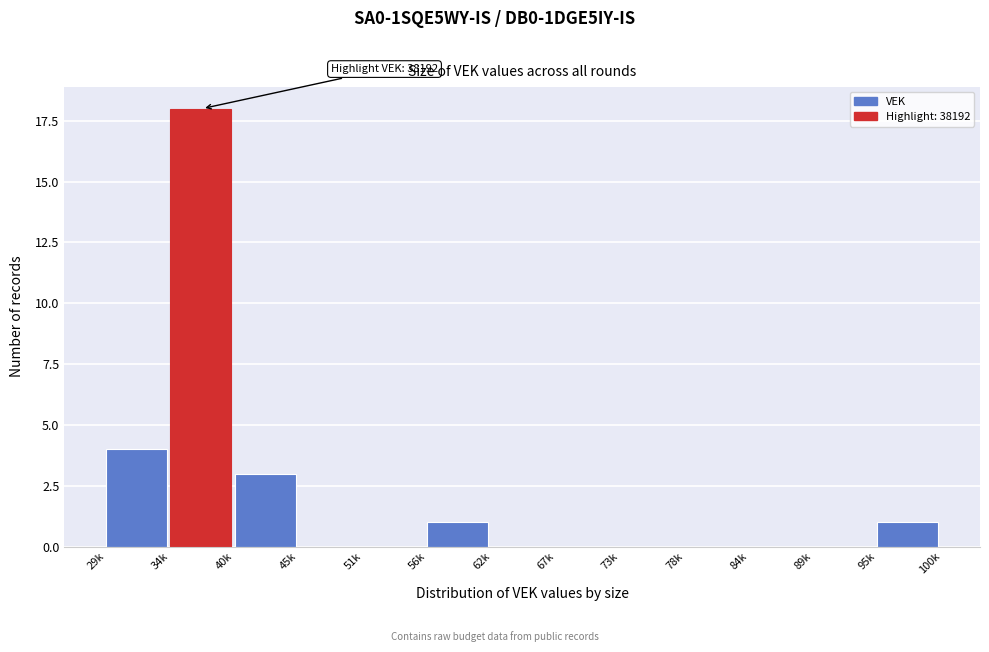

Reading left to right, extract all data points from this chart.

29k=4	34k=18	40k=3	45k=0	51k=0	56k=1	62k=0	67k=0	73k=0	78k=0	84k=0	89k=0	95k=1